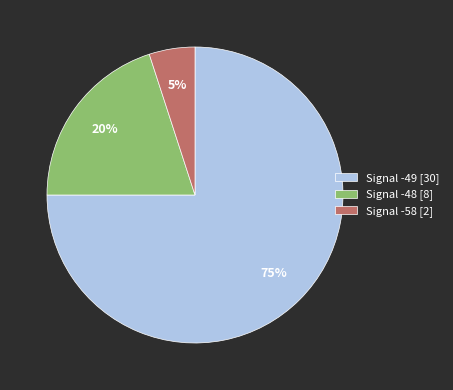

Is the sum of Signal -58 [2] and Signal -48 [8] greater than half?

No